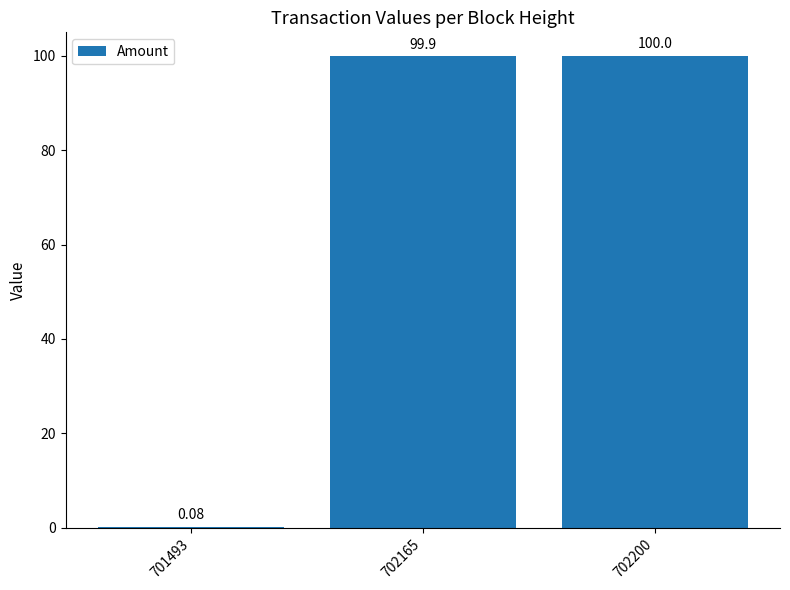

What is the change in value from 702165 to 702200?

+0.1